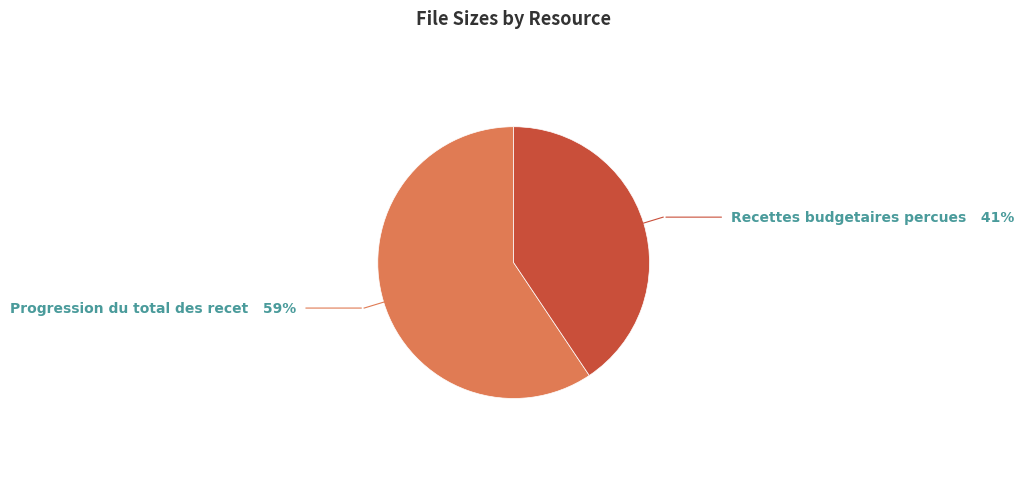

Does any single category account for the majority?

Yes